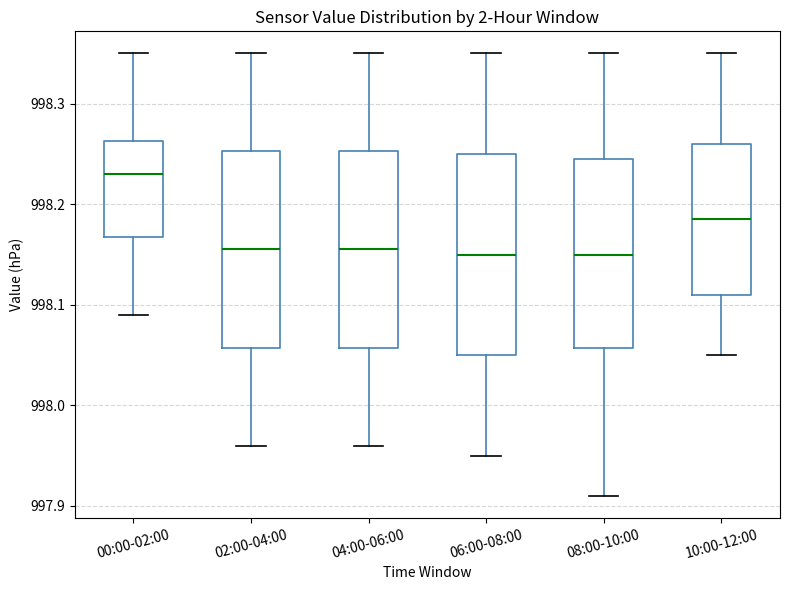

Where is the upper edge of the box for 08:00-10:00 on the y-axis? The values are not printed on the chart, so give them approximately, as read against the axis.

998.25